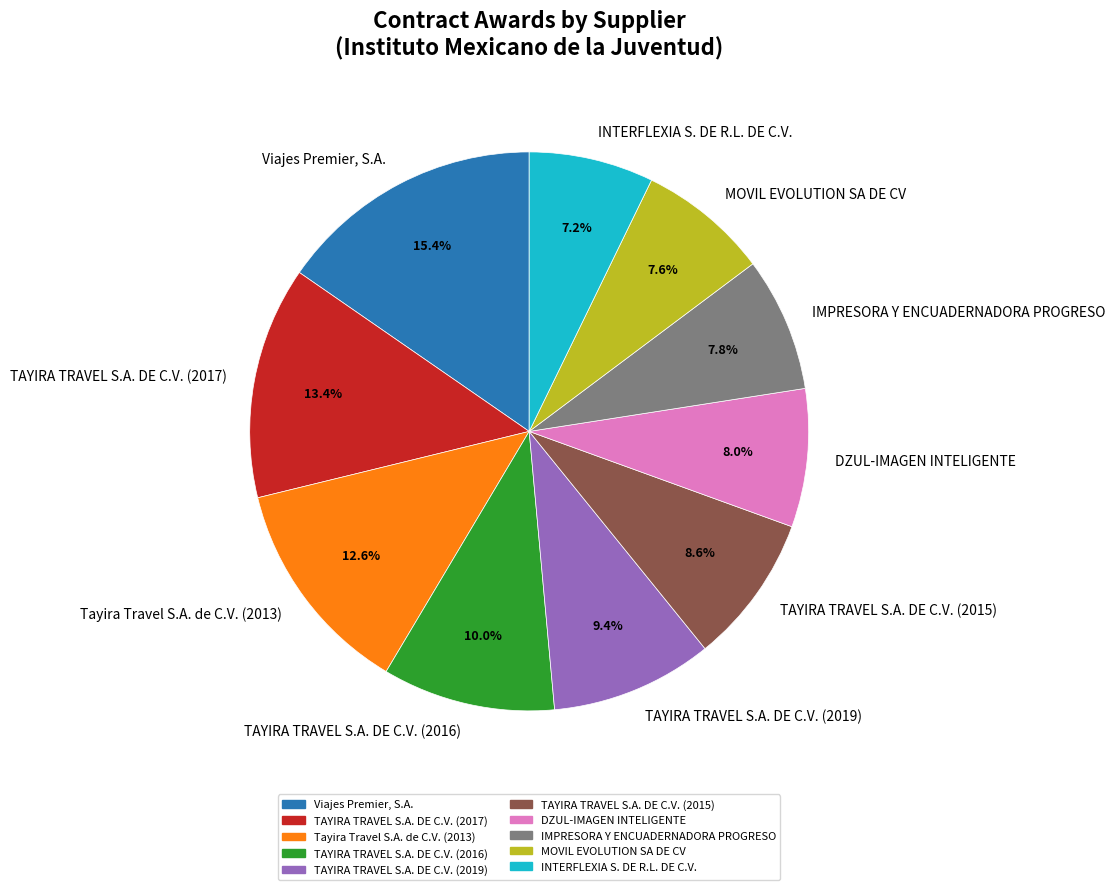

To the nearest percent, what is the difference between the DZUL-IMAGEN INTELIGENTE and TAYIRA TRAVEL S.A. DE C.V. (2015) slice percentages?

1%